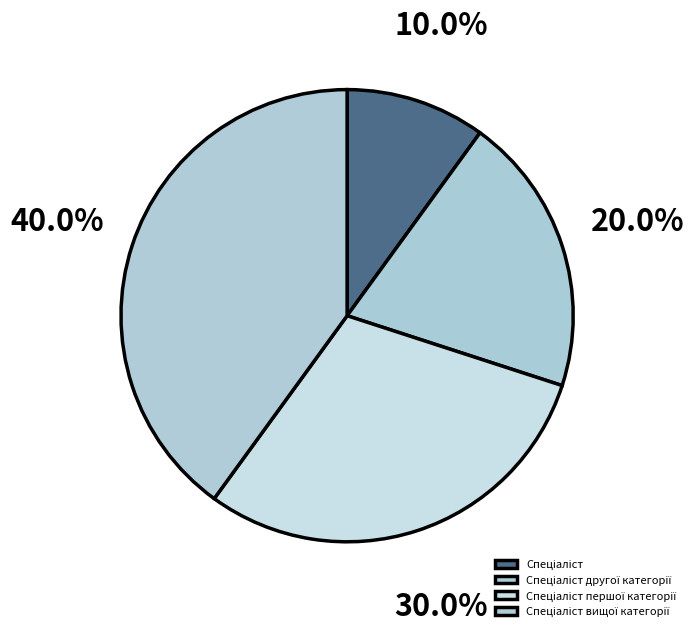

How many segments does this pie chart have?

4